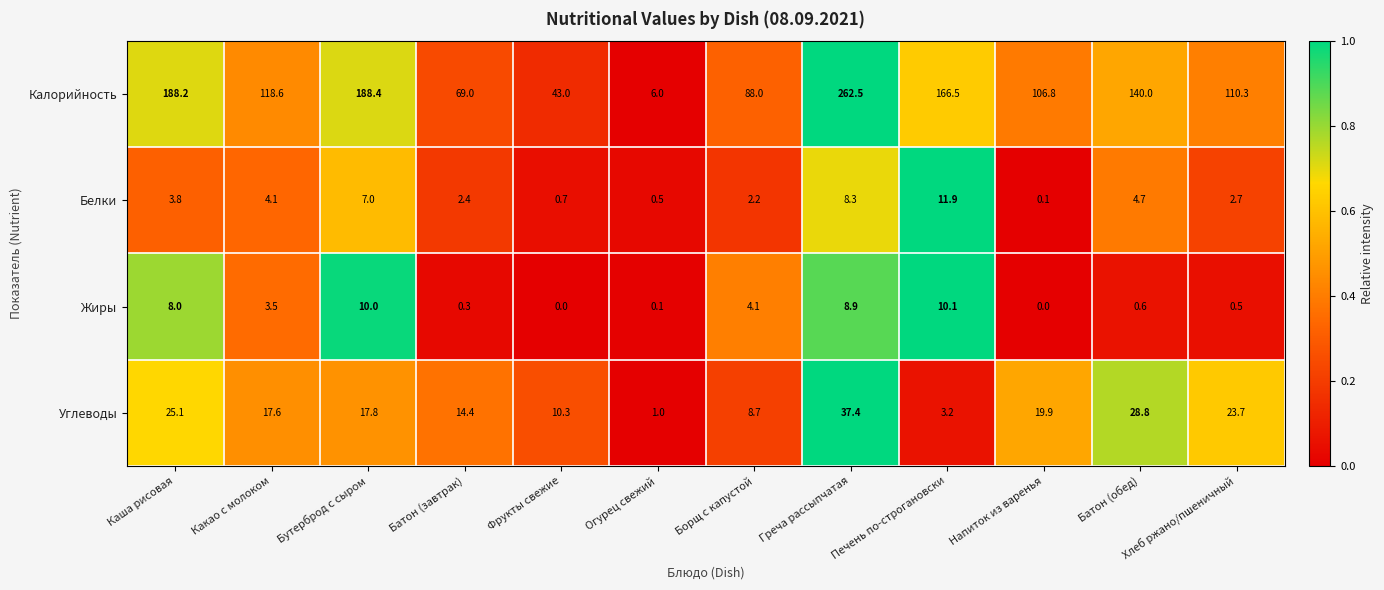

What is the difference between the highest and lowest values at Хлеб ржано/пшеничный?

109.8